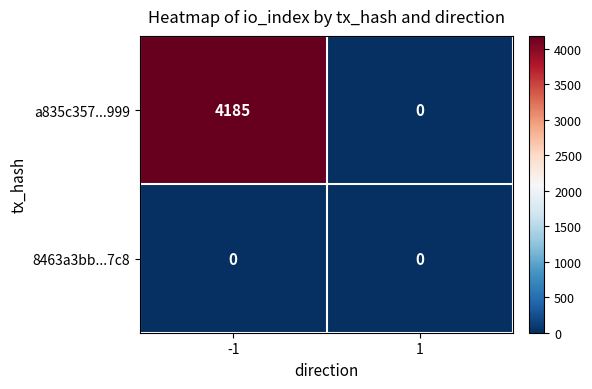

Reading left to right, extract all data points from this chart.

a835c357...999: -1=4185	1=0
8463a3bb...7c8: -1=0	1=0